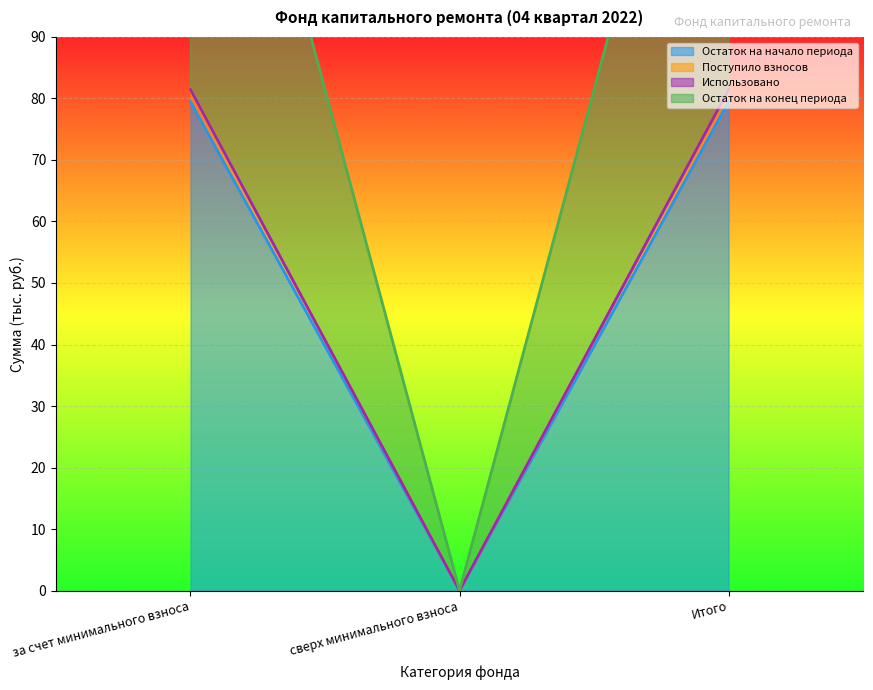

The value of Остаток на начало периода at за счет минимального взноса is 79.5. True or false?

True